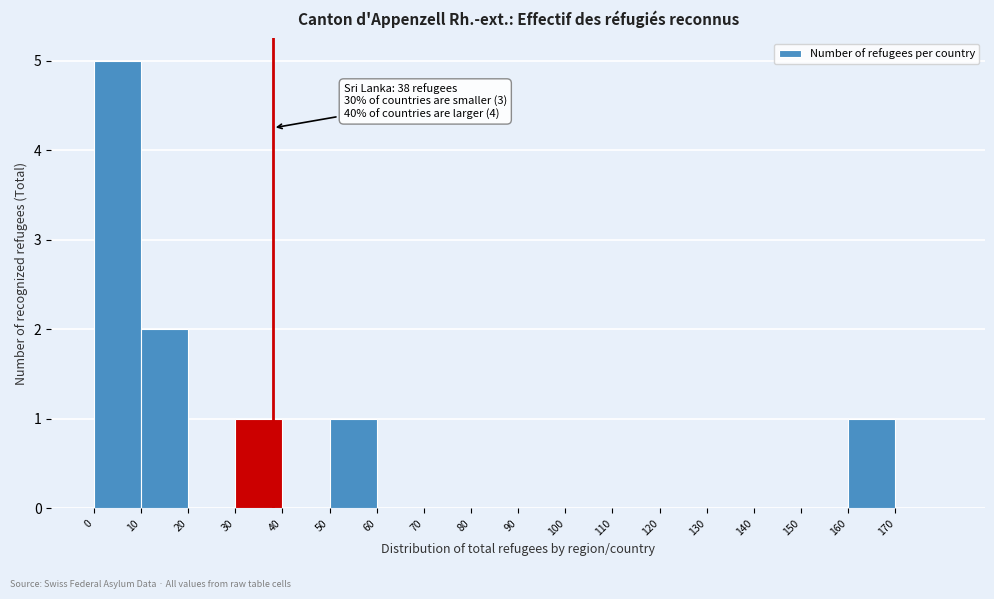

Which range on the x-axis has the tallest bar?

0 to 10